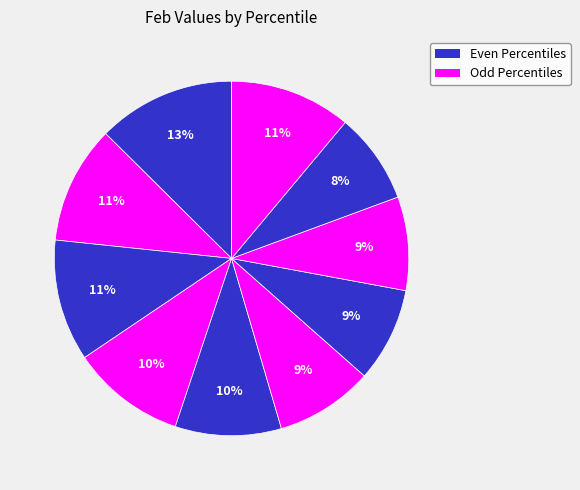

Which category has the smallest portion of the pie?

pct85